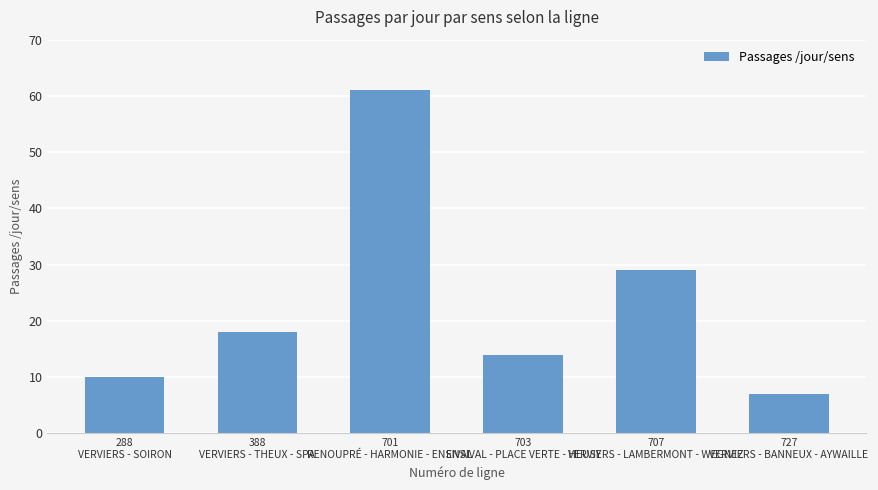

Reading left to right, list all the values displayed in this chart.

10	18	61	14	29	7